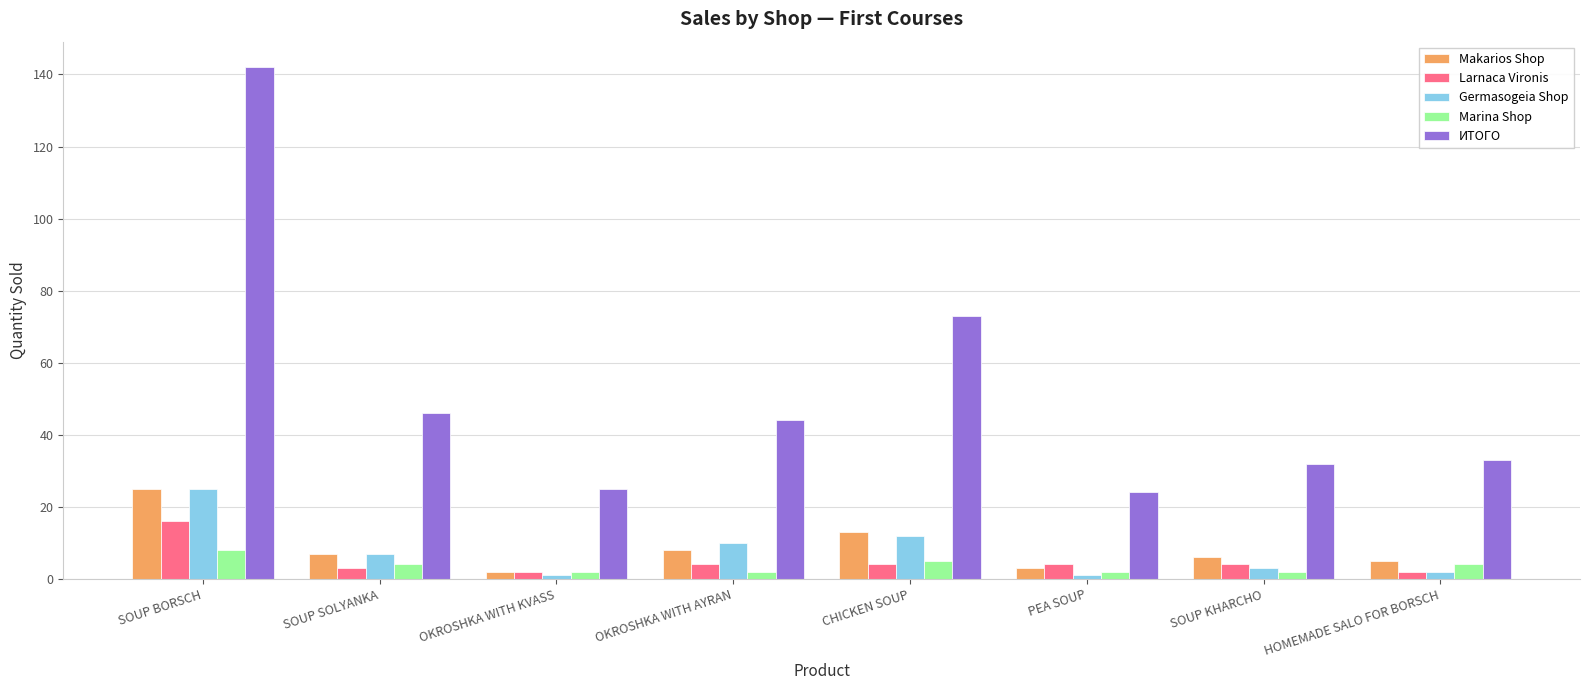

What is the smallest value displayed?

1